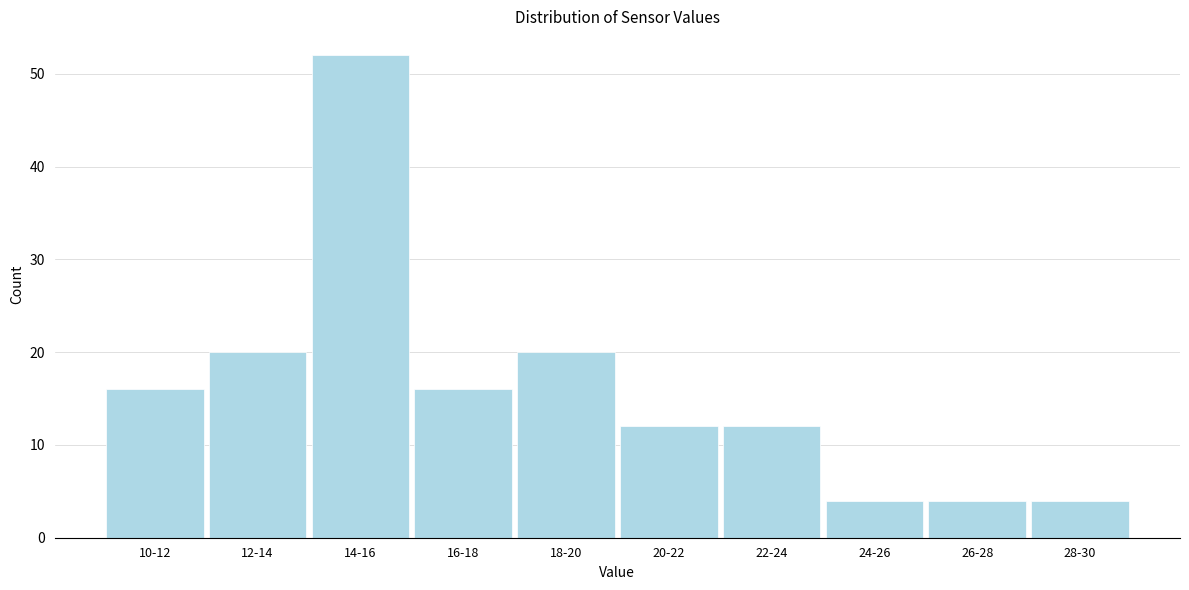

Reading left to right, list all the values displayed in this chart.

16	20	52	16	20	12	12	4	4	4